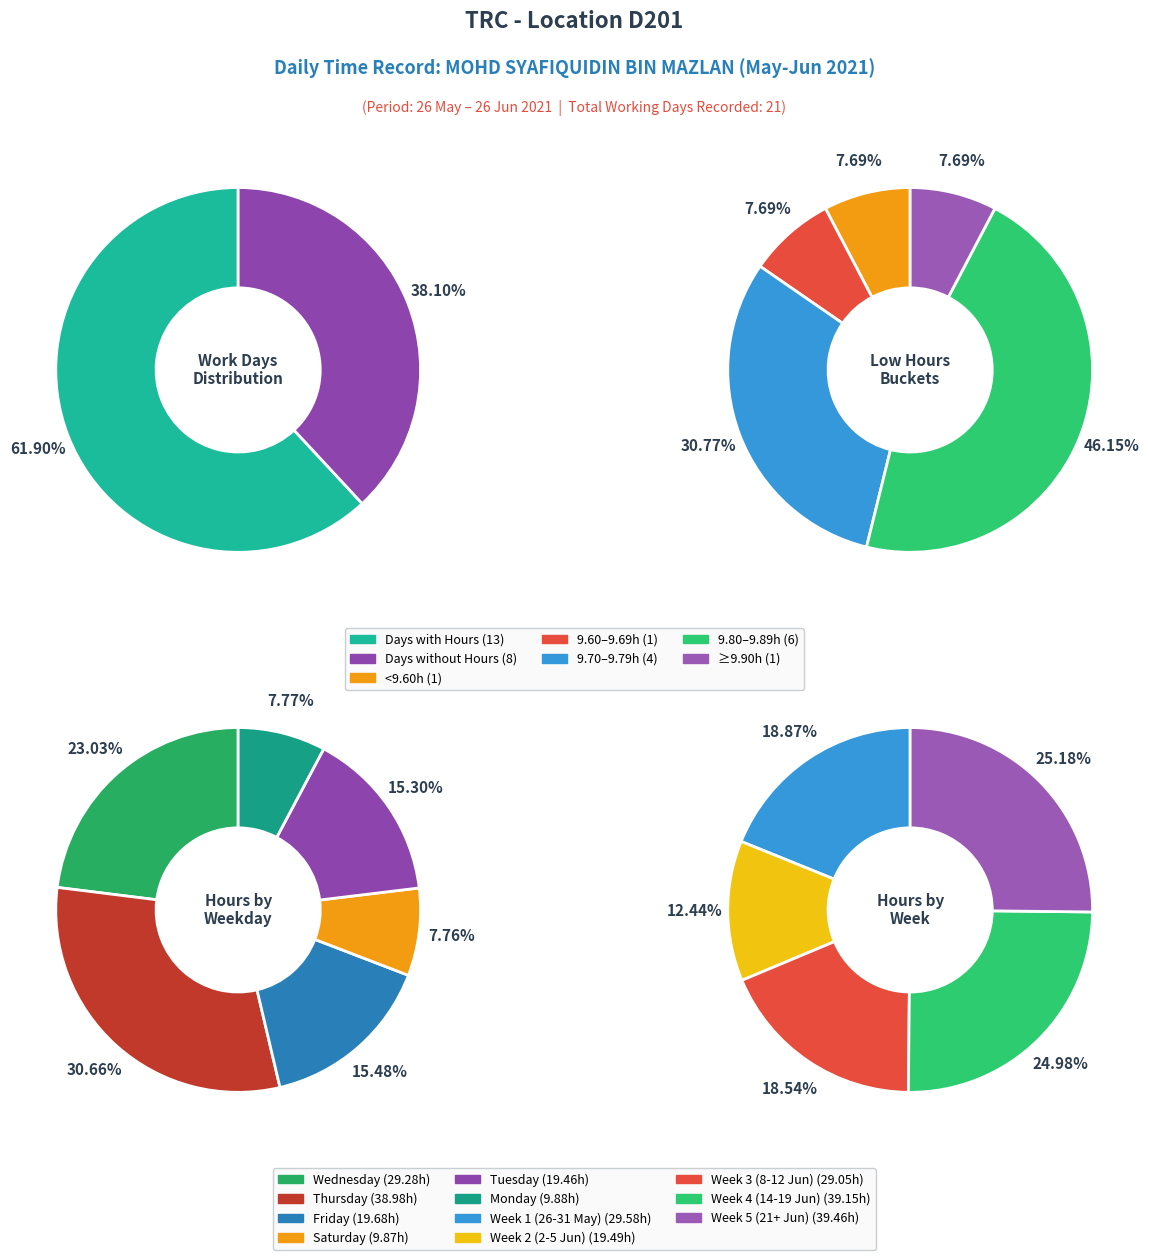

What is the change in value from 5 to 12?

+0.2